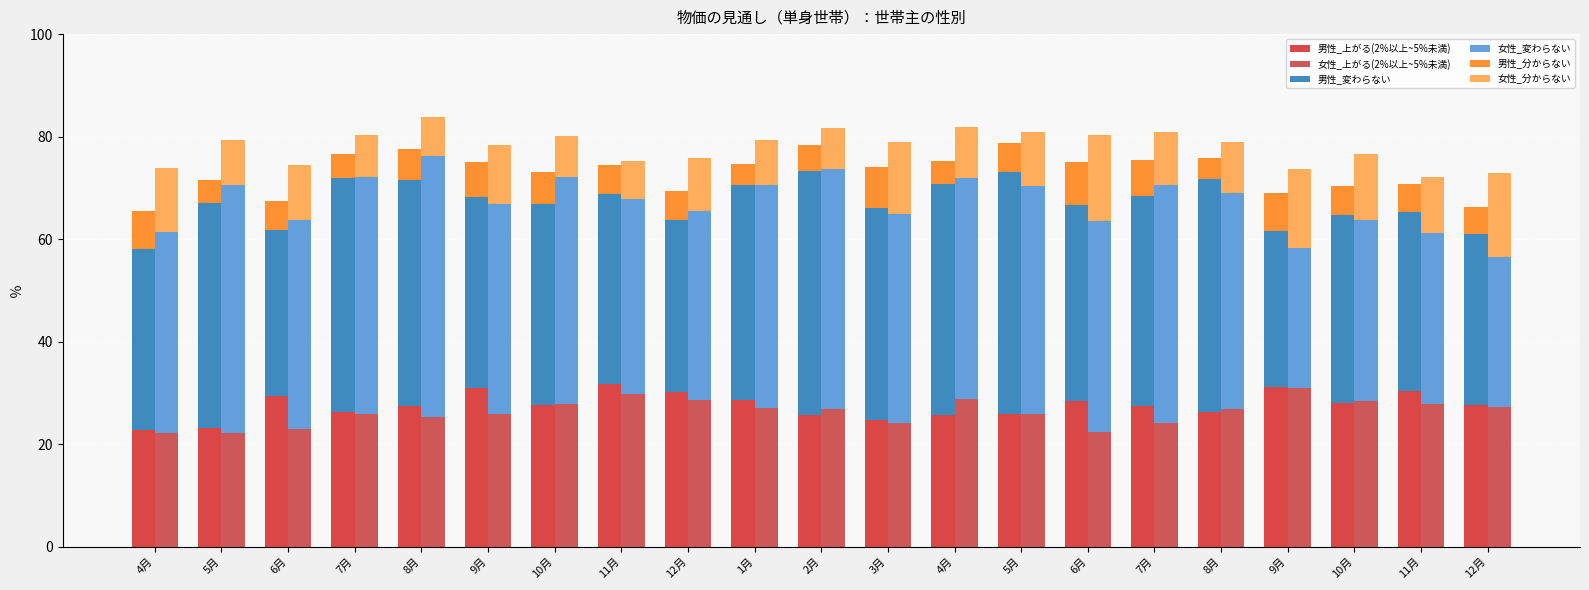

At how many categories does at least one series exceed 34?

19